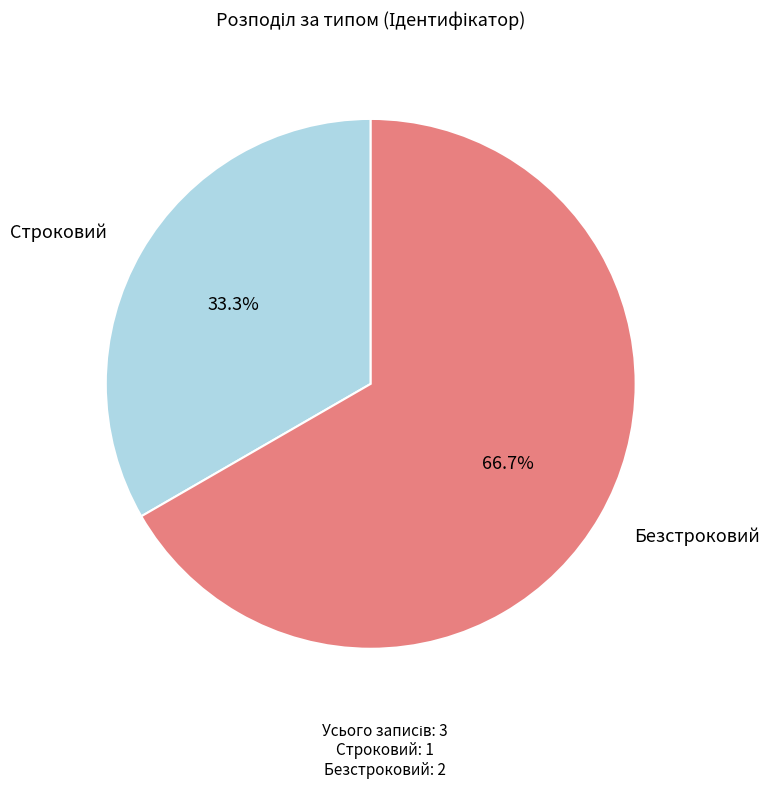

Does any single category account for the majority?

Yes